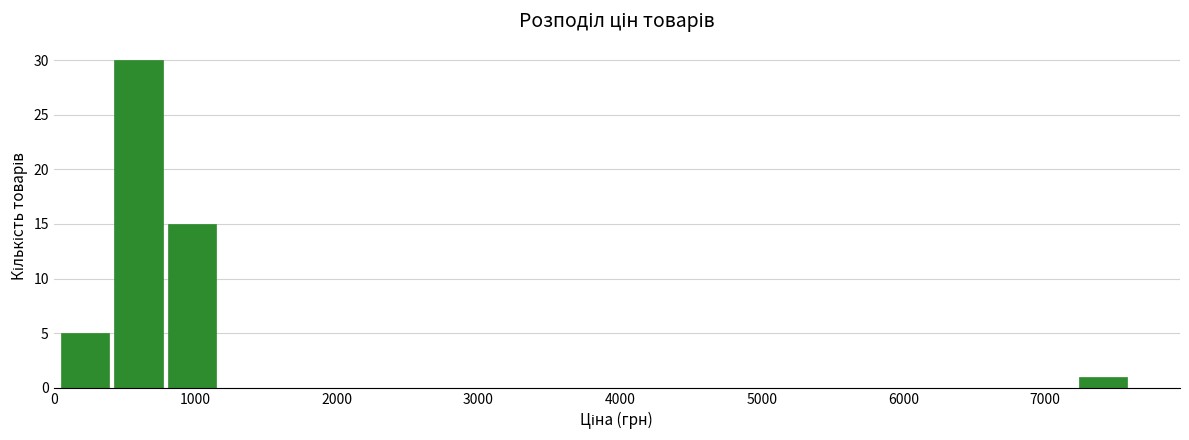

Around what value on the x-axis is the tallest bar? Give the approximate position of its centre, as read against the axis.

600